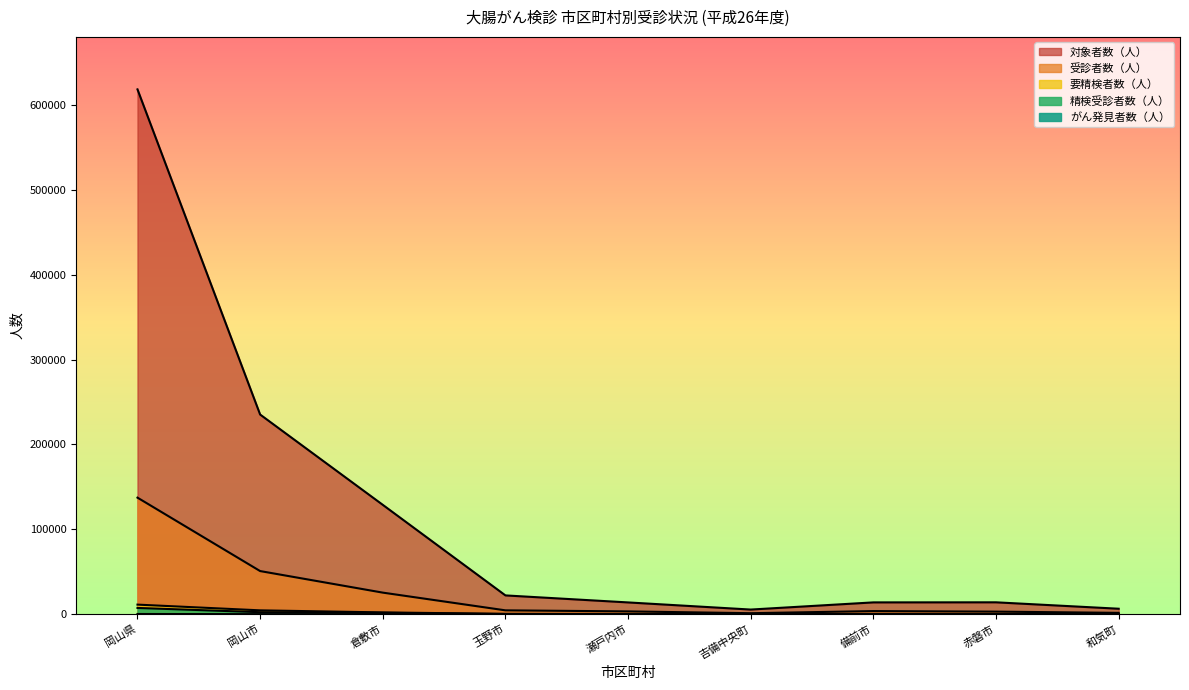

How many values in the がん発見者数（人） series exceed 5?

4